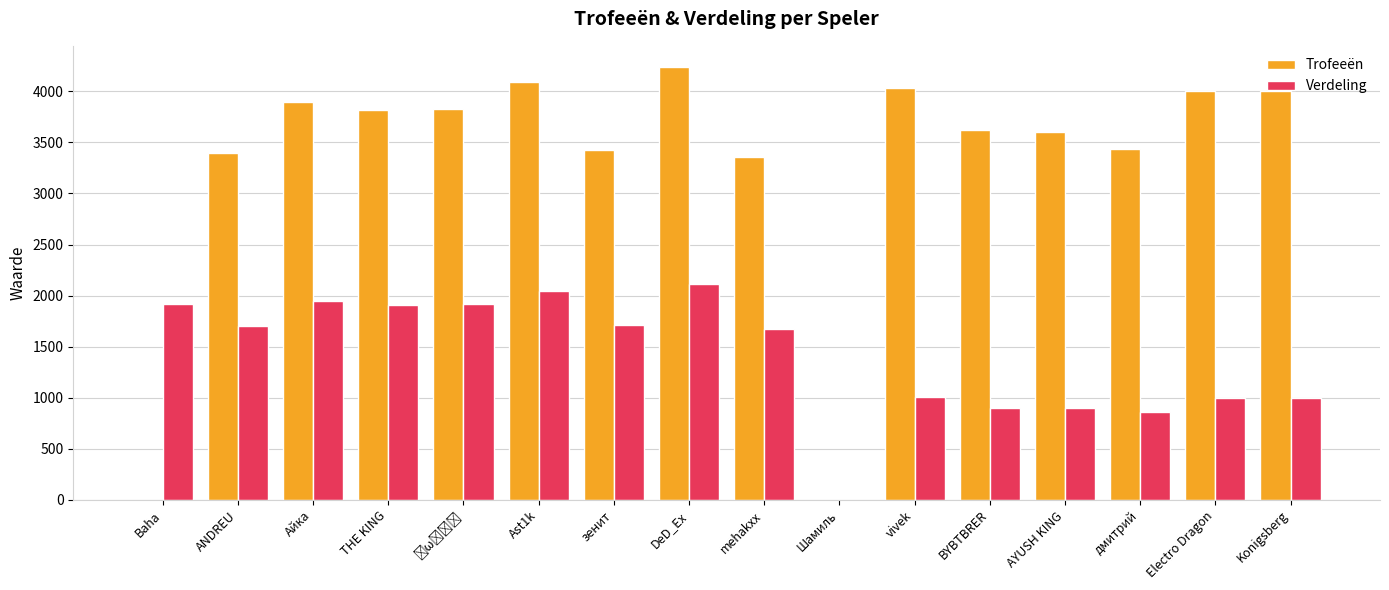

What is the total value across all series at ANDREU?

5100